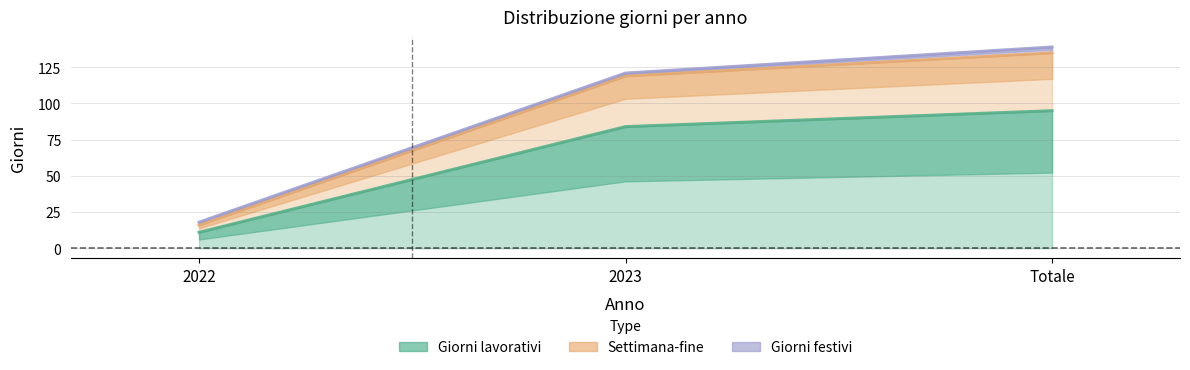

At which category is the sum across all series the highest?

Totale